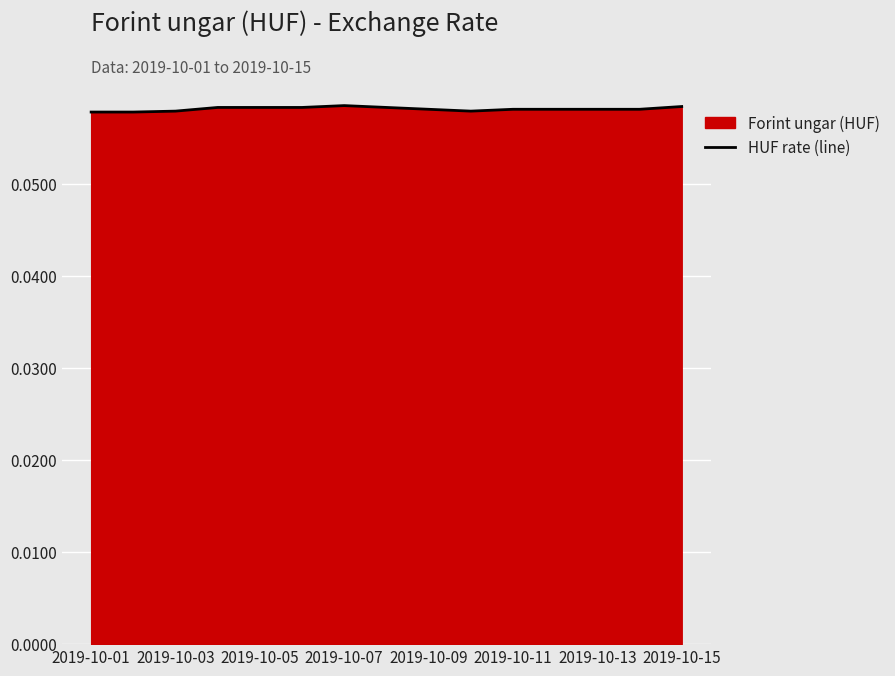

Which category has the lowest value across all series?

2019-10-01